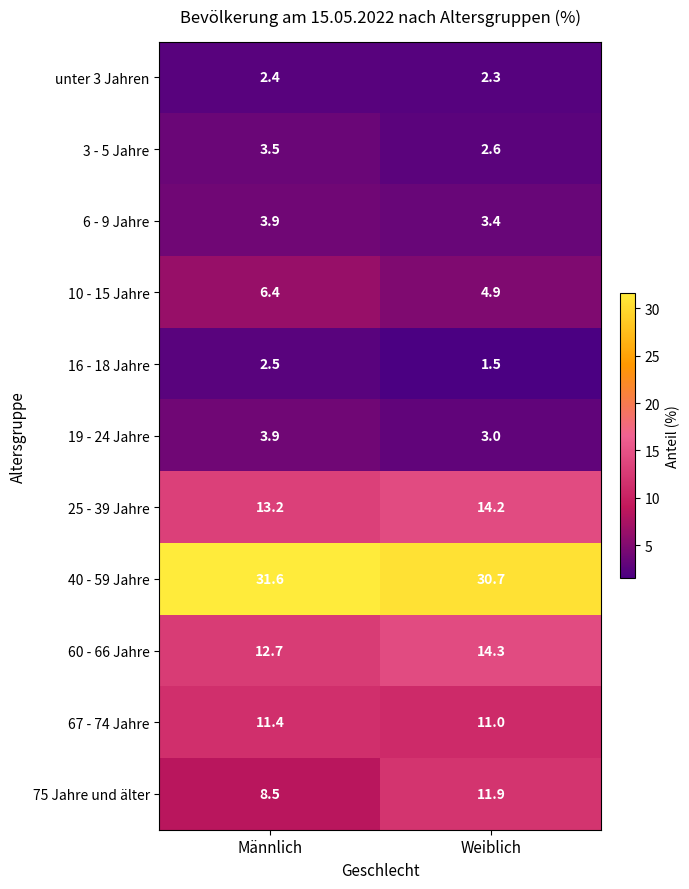

What is the sum of the 16 - 18 Jahre values at Männlich and Weiblich?

4.0